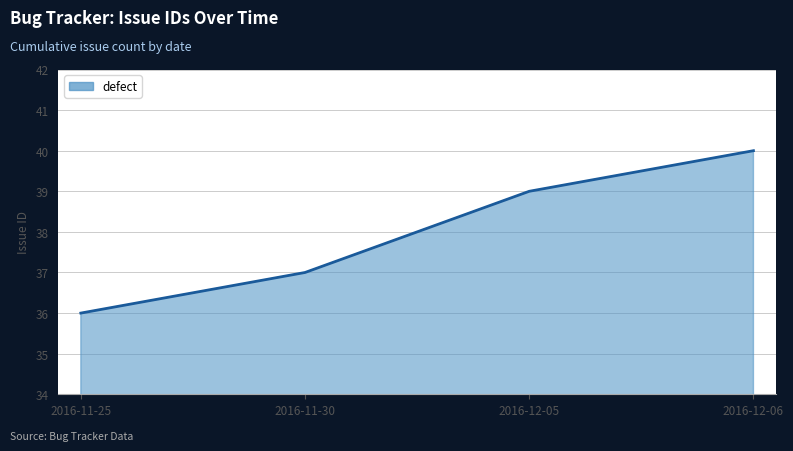

What is the change in value from 2016-11-30 to 2016-12-05?

+2